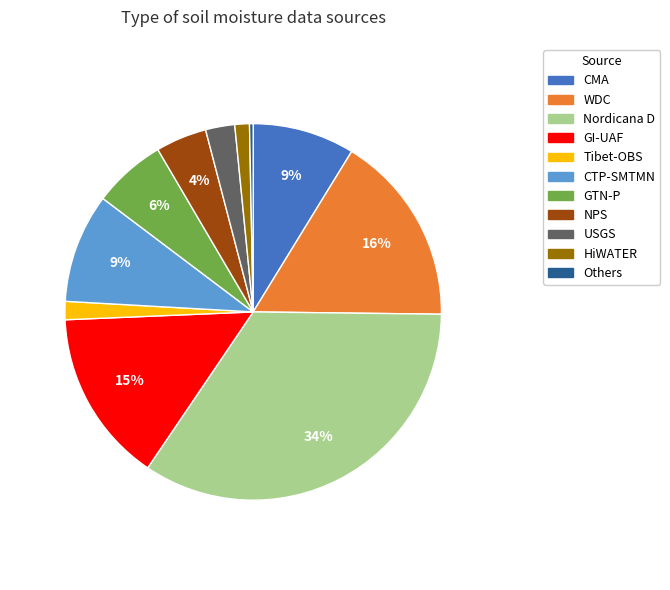

How many segments does this pie chart have?

11